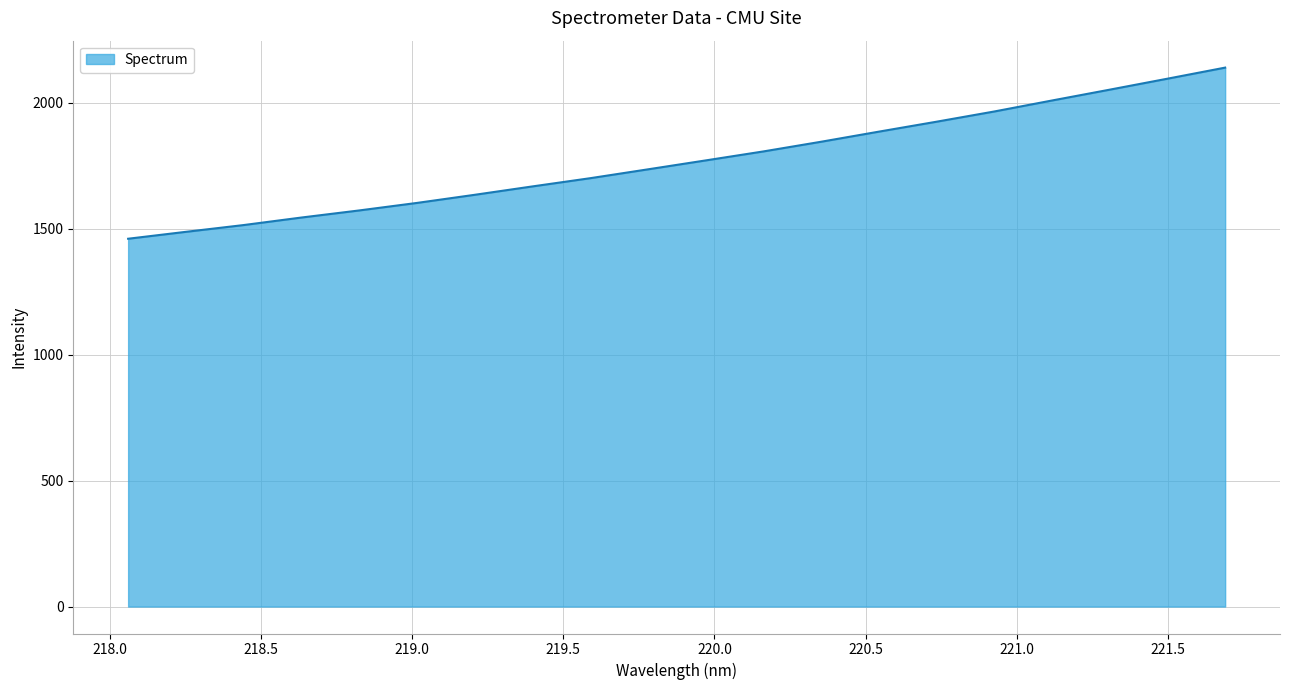

What is the difference between the maximum and minimum values?

679.2